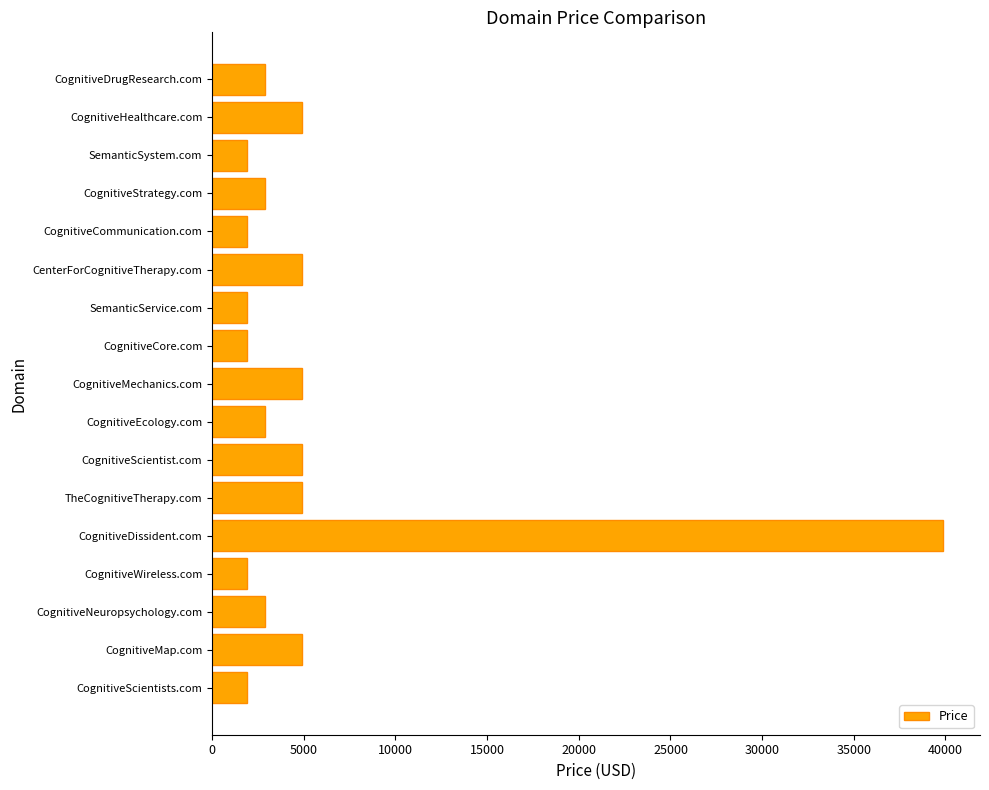

What is the greatest value displayed?

39888